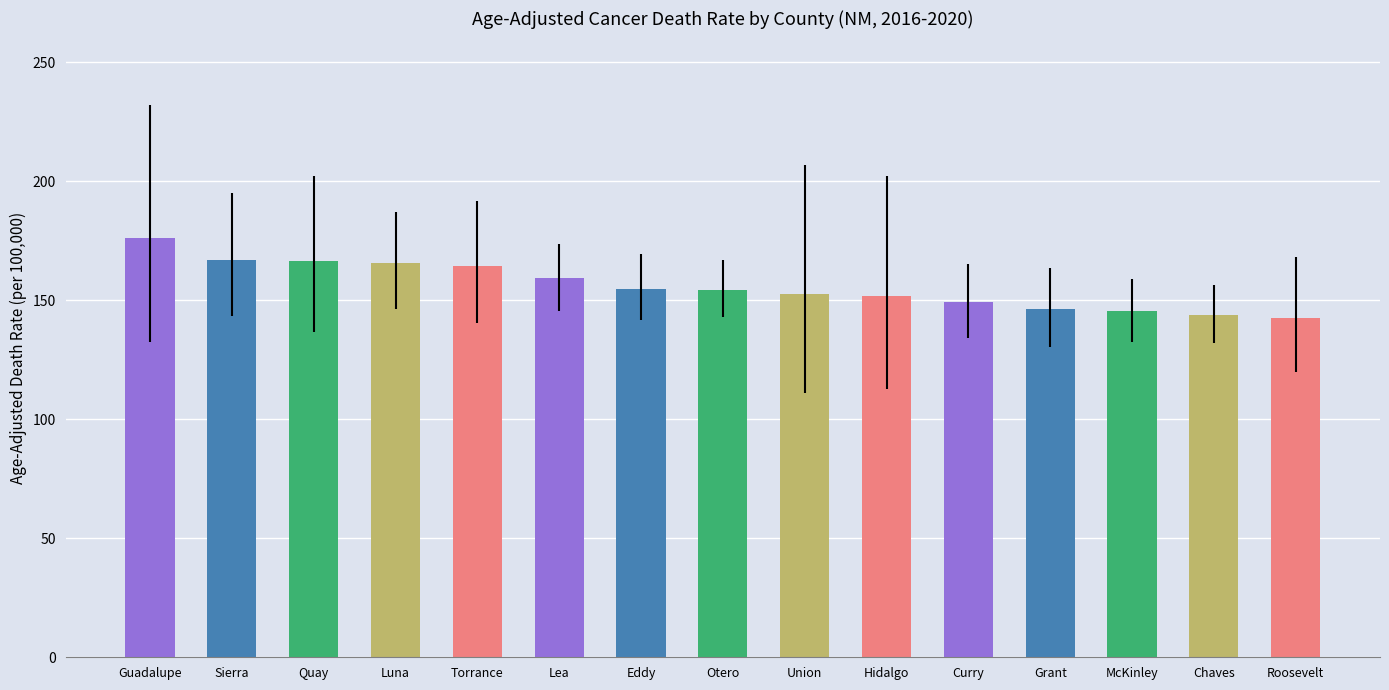

What is the label of the 15th bar from the right?

Guadalupe